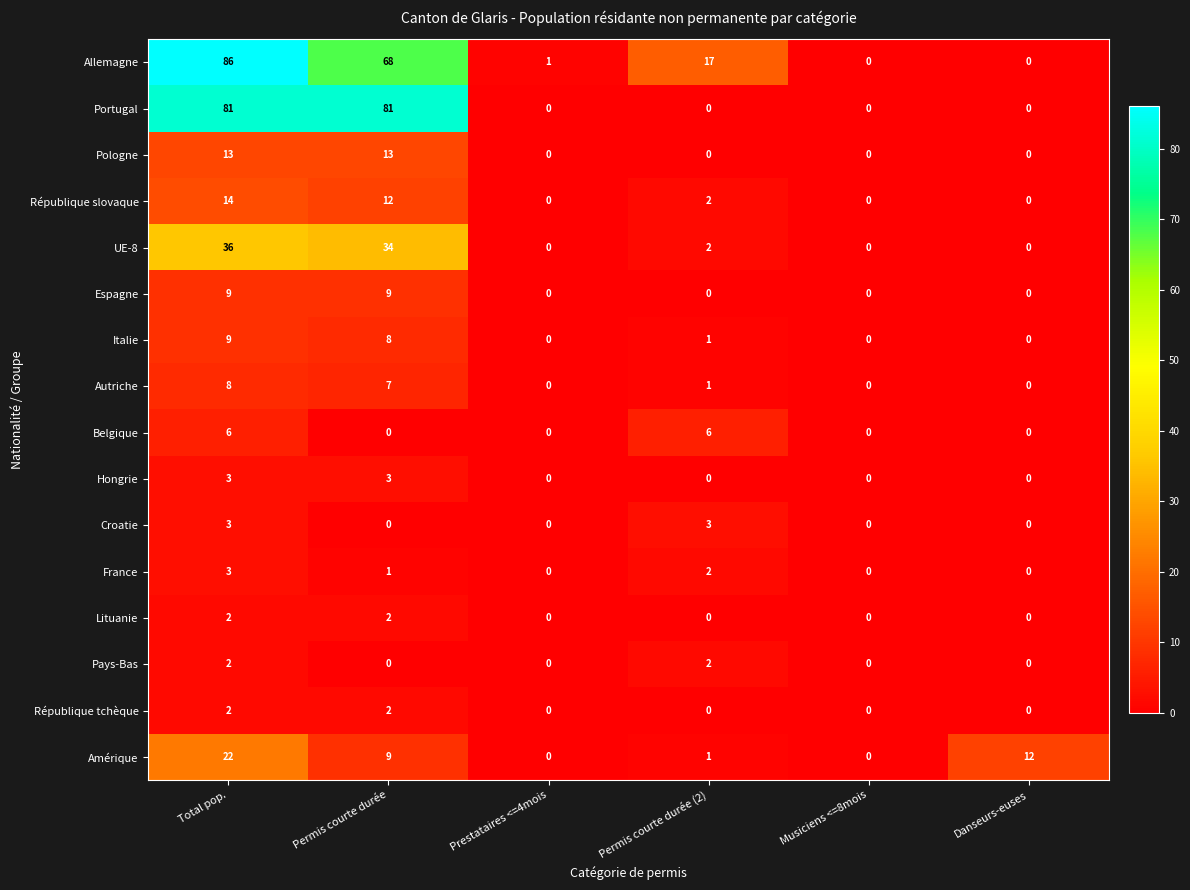

The Portugal series shows 0 at Musiciens <=8mois. True or false?

True